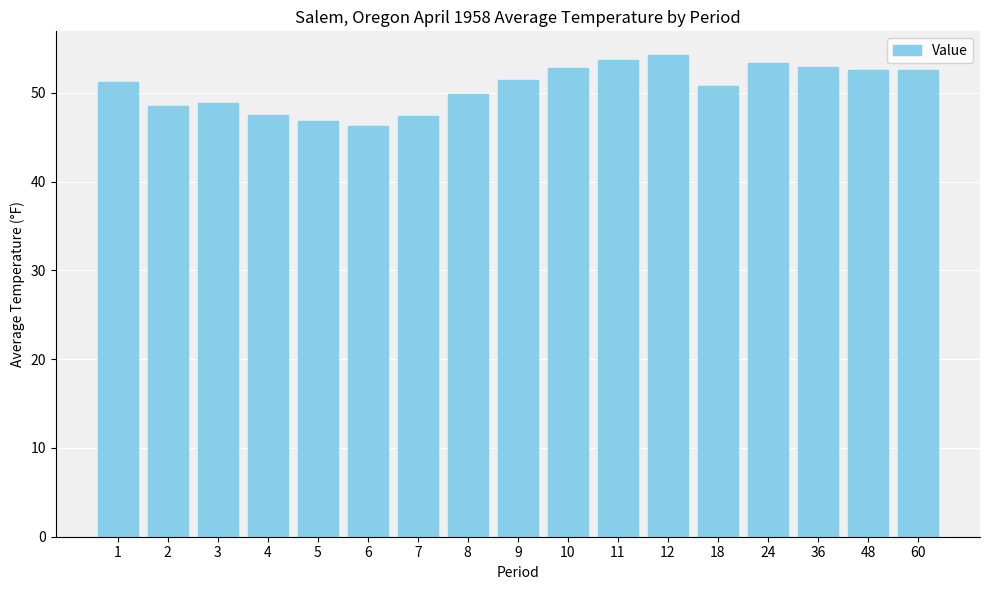

How many bars are there in total?

17